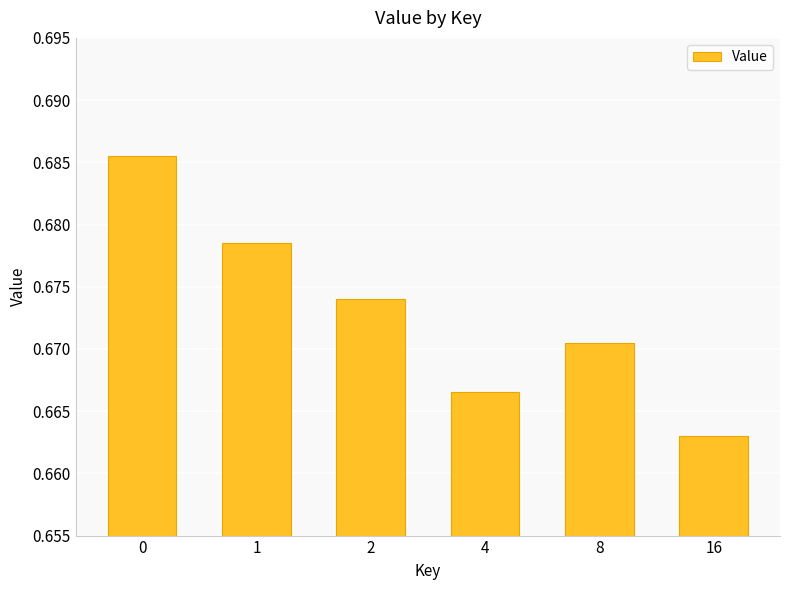

Rank the categories by value from lowest to highest.

16, 4, 8, 2, 1, 0